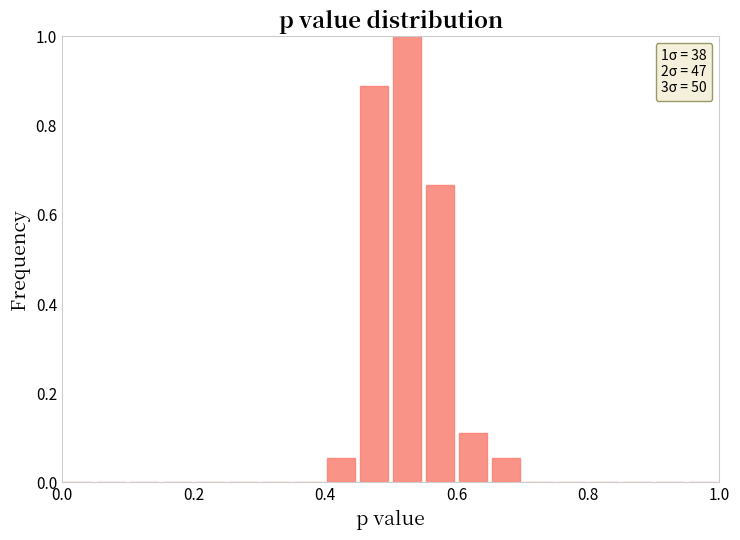

Around what value on the x-axis is the tallest bar? Give the approximate position of its centre, as read against the axis.

0.52